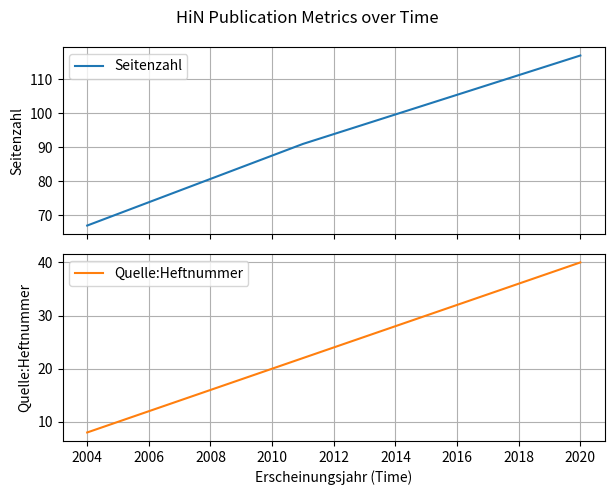

At which label does Quelle:Heftnummer reach its minimum?

2004